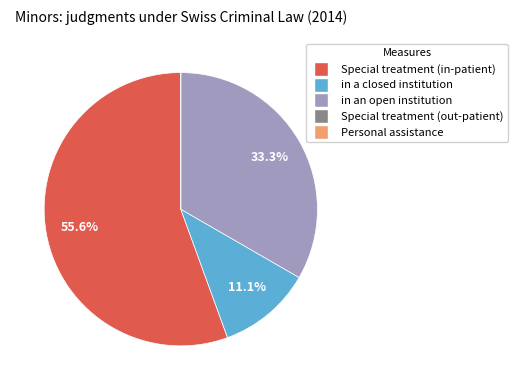

Is the sum of in a closed institution and Special treatment (in-patient) greater than half?

Yes